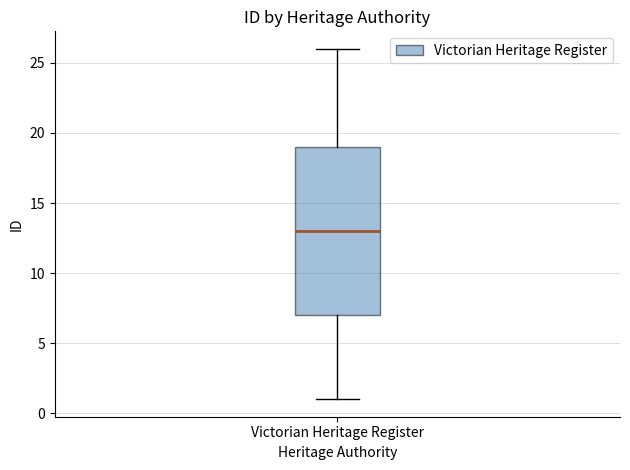

Read this box plot against the y-axis: the position of the median line, the range covered by the box, and the ends of both whiskers. The values are not printed on the chart, so give them approximately, as read against the axis.

median 13, box 7 to 19, whiskers 1 to 26